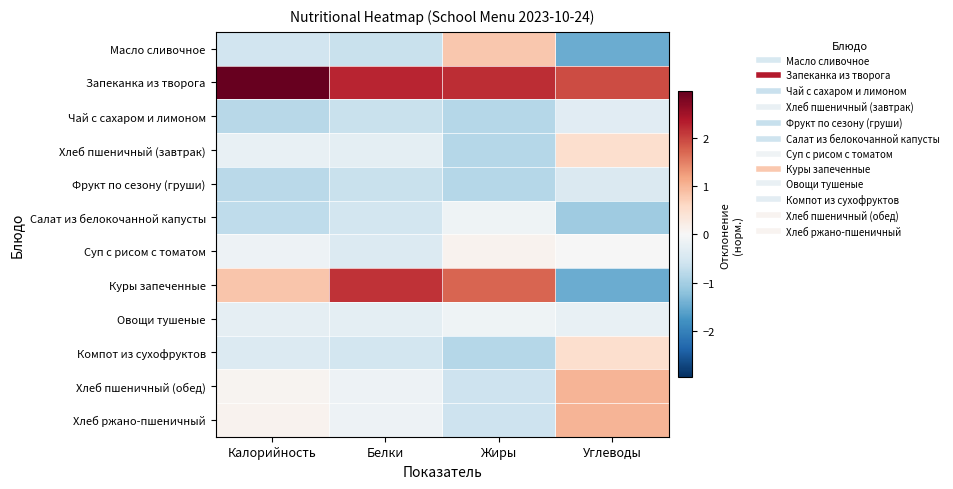

List the series in order of their peak value, highest first.

Запеканка из творога, Куры запеченные, Хлеб пшеничный (обед), Хлеб ржано-пшеничный, Масло сливочное, Хлеб пшеничный (завтрак), Компот из сухофруктов, Суп с рисом с томатом, Салат из белокочанной капусты, Овощи тушеные, Чай с сахаром и лимоном, Фрукт по сезону (груши)